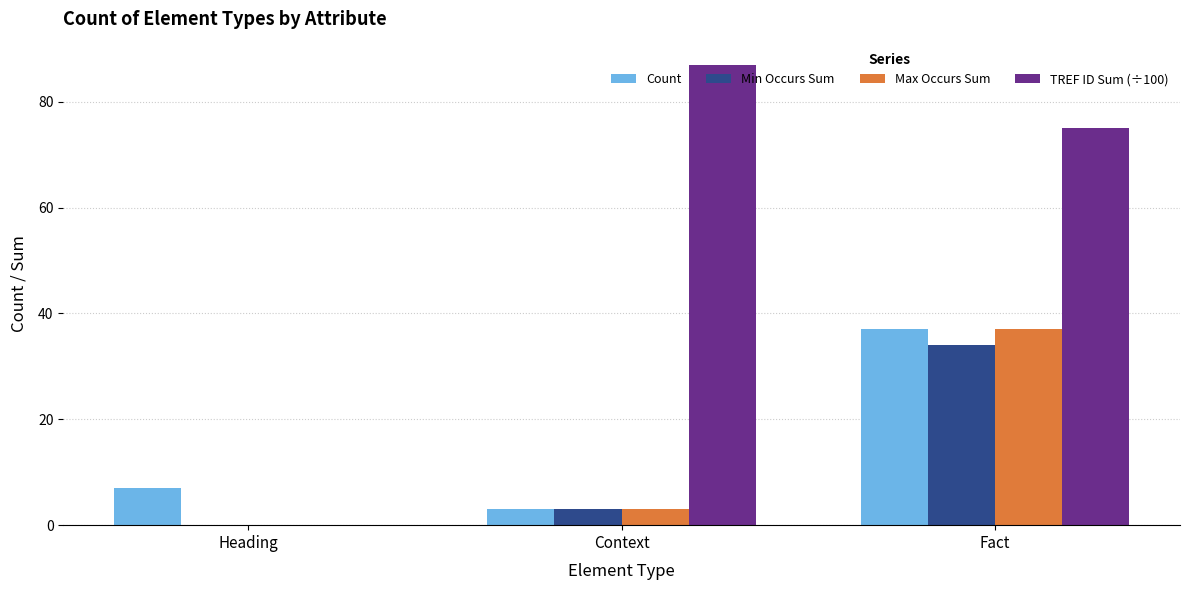

Which series changed the most between Heading and Context?

TREF ID Sum (÷100)